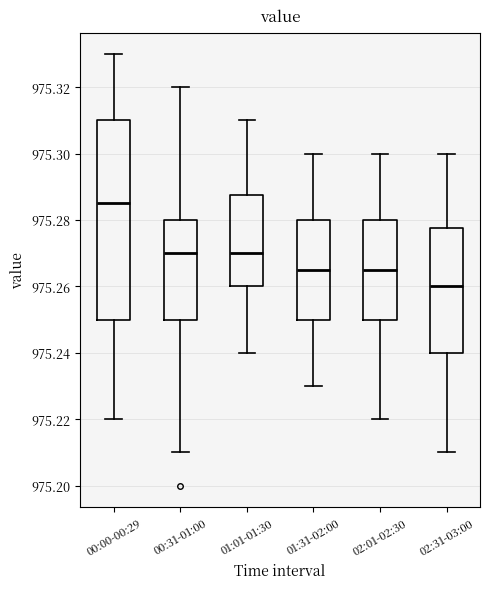

Comparing the boxes themselves (not the whiskers), which one is the tallest?

00:00-00:29